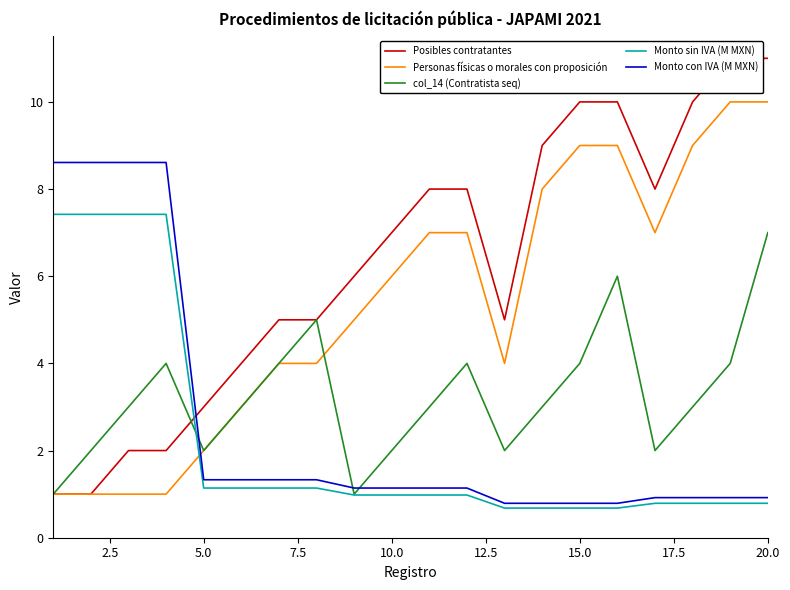

How many times do Personas físicas o morales con proposición and Monto sin IVA (M MXN) cross each other?

1